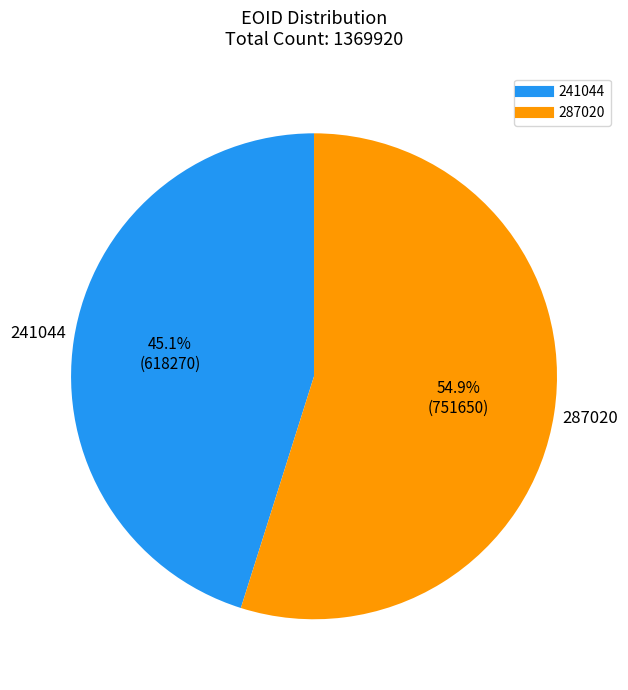

What is the largest slice in the pie chart?

287020